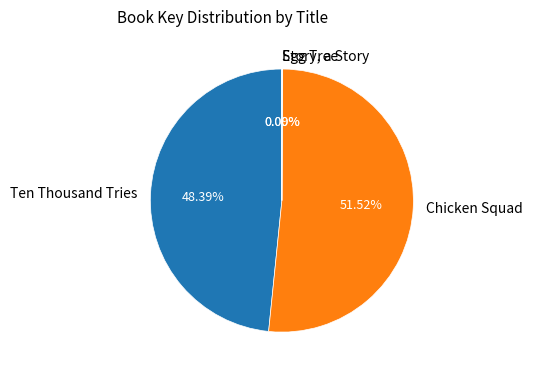

What is the largest slice in the pie chart?

Chicken Squad